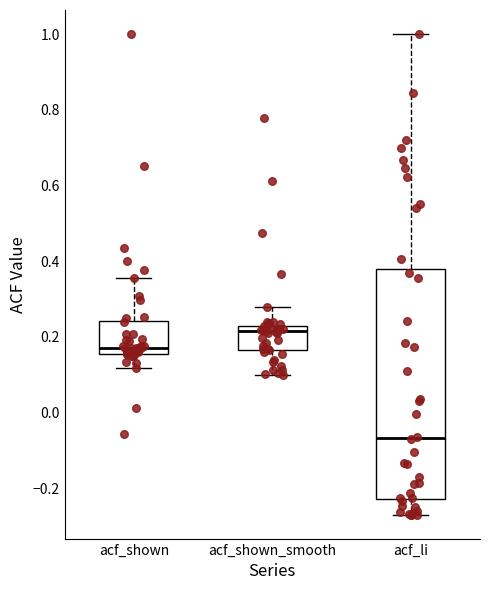

Reading left to right, read every box against the y-axis: the position of its median line, the range the box covers, and the ends of its whiskers. The values are not printed on the chart, so give them approximately, as read against the axis.

acf_shown: median 0.18, box 0.16 to 0.24, whiskers 0.12 to 0.36
acf_shown_smooth: median 0.22 (just below the box's upper edge), box 0.16 to 0.22, whiskers 0.10 to 0.28
acf_li: median -0.06, box -0.22 to 0.38, whiskers -0.26 to 1.00